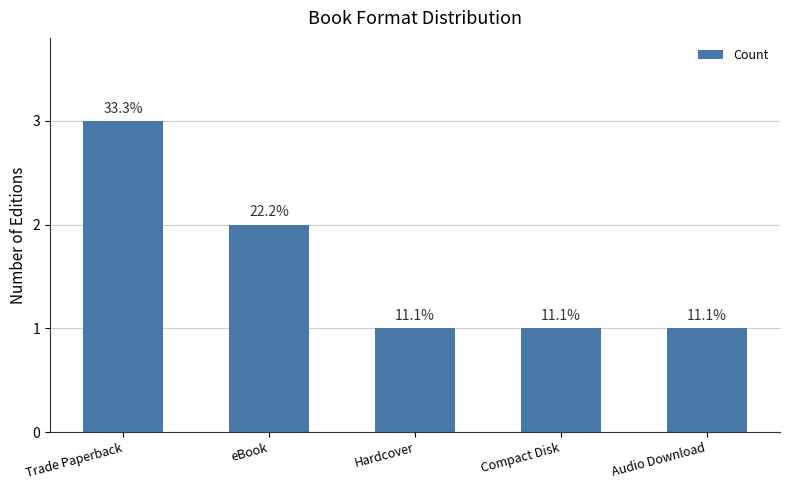

How many bars are there in total?

5